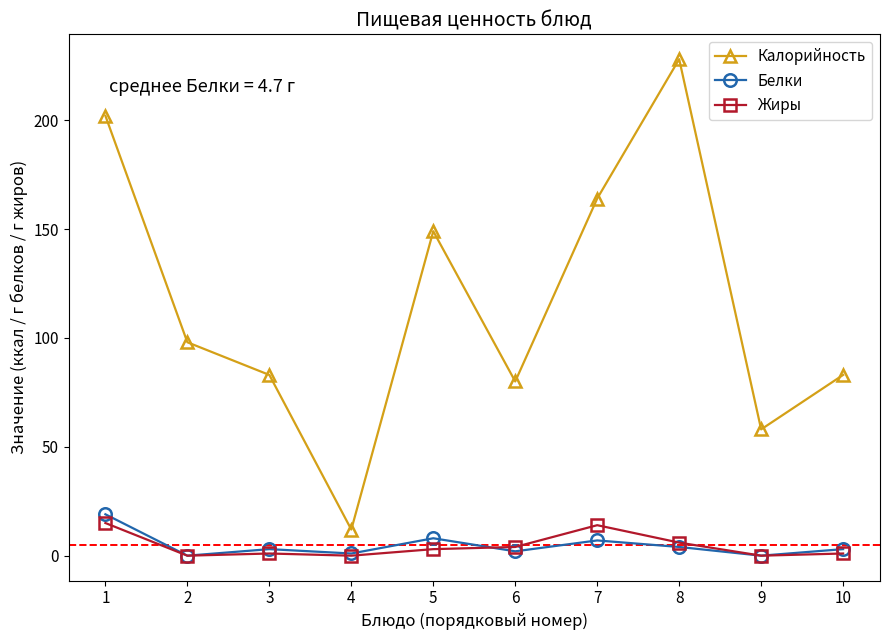

How many interior local valleys does the Калорийность series have?

3